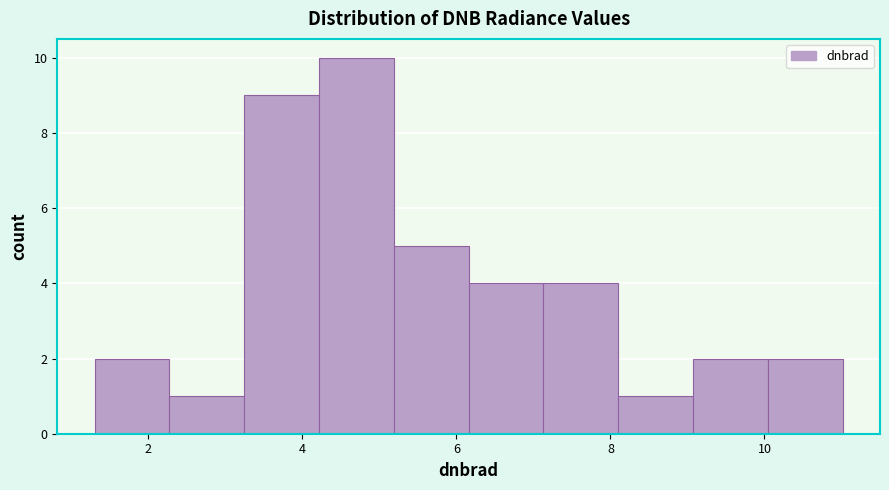

Reading left to right, transcribe this chart: for each bar, give the range it covers on the x-axis and its height. Neither the bar edges nor the heights are printed on the chart, so give them approximately, as read against the axes.

1.4 to 2.2: 2
2.2 to 3.2: 1
3.2 to 4.2: 9
4.2 to 5.2: 10
5.2 to 6.2: 5
6.2 to 7.2: 4
7.2 to 8.2: 4
8.2 to 9.0: 1
9.0 to 10.0: 2
10.0 to 11.0: 2